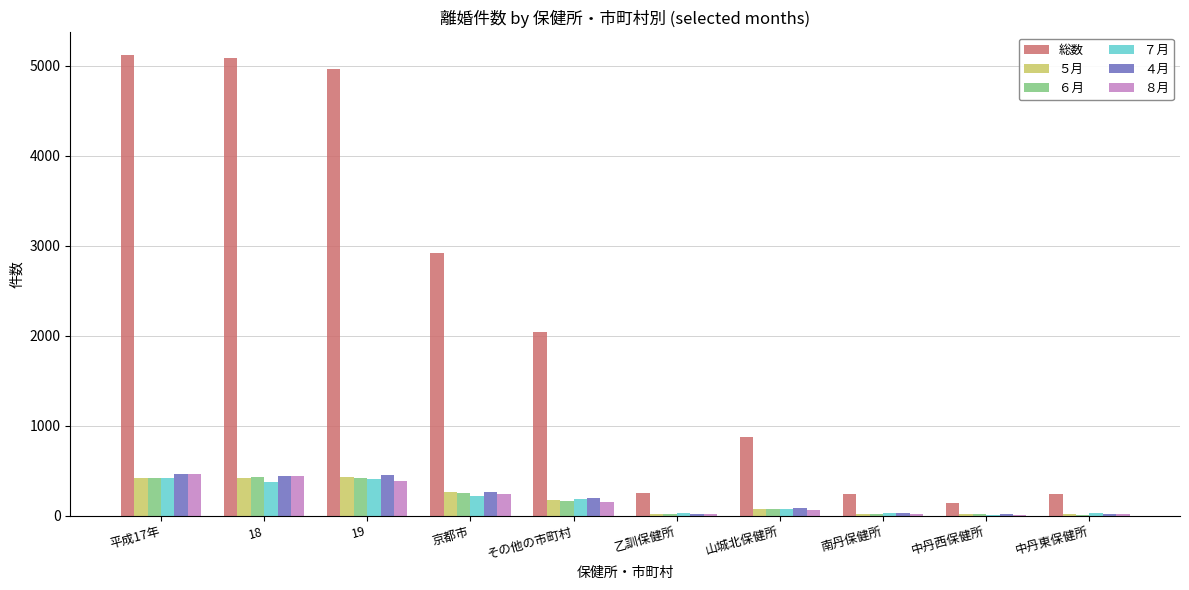

Between 京都市 and 中丹東保健所, which series saw the biggest shift?

総数